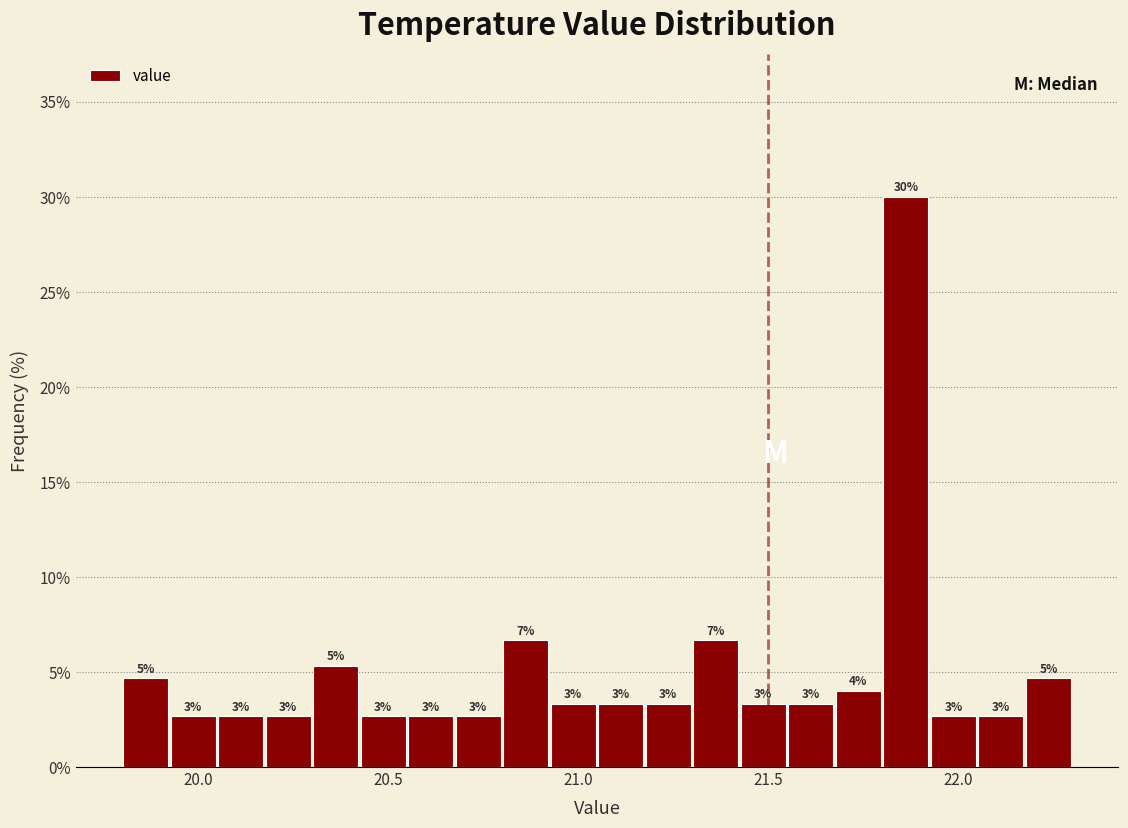

Read against the x-axis, roughly where is the centre of the tallest bar?

21.85